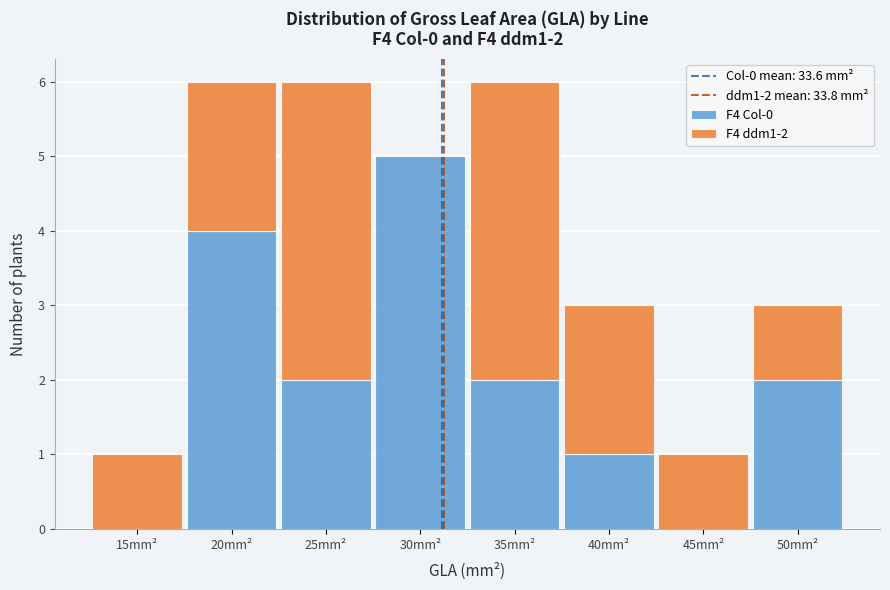

Reading left to right, transcribe the values for F4 Col-0.

15mm²=0	20mm²=4	25mm²=2	30mm²=5	35mm²=2	40mm²=1	45mm²=0	50mm²=2